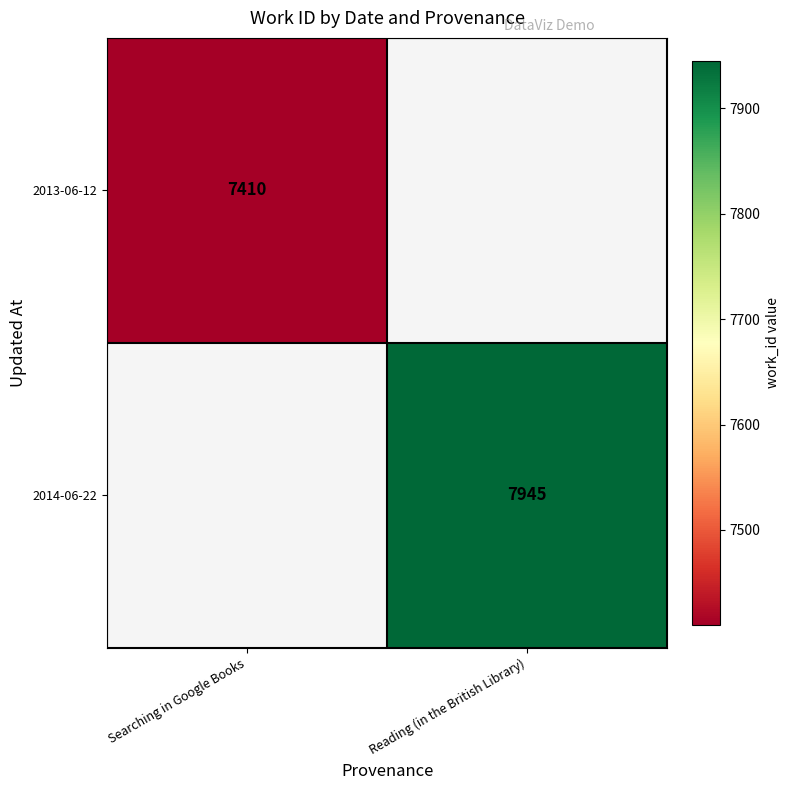

The value of 2014-06-22 at Reading (in the British Library) is 7945. True or false?

True